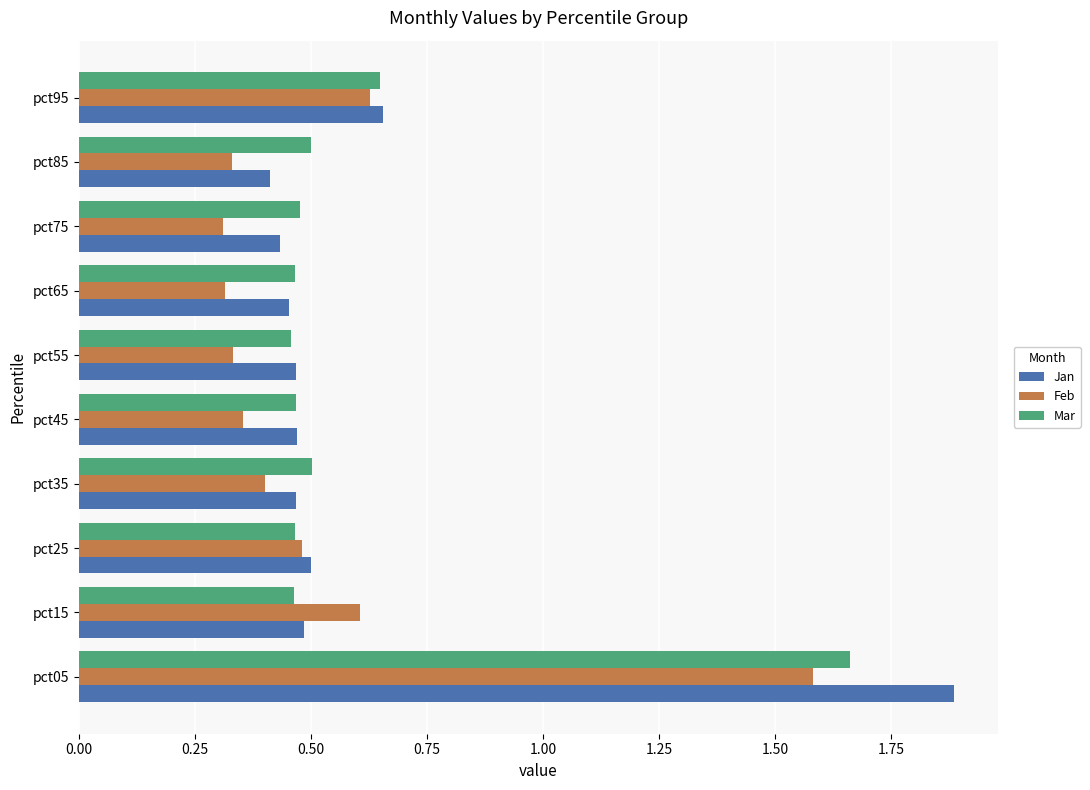

Which series has the widest spread of values?

Jan